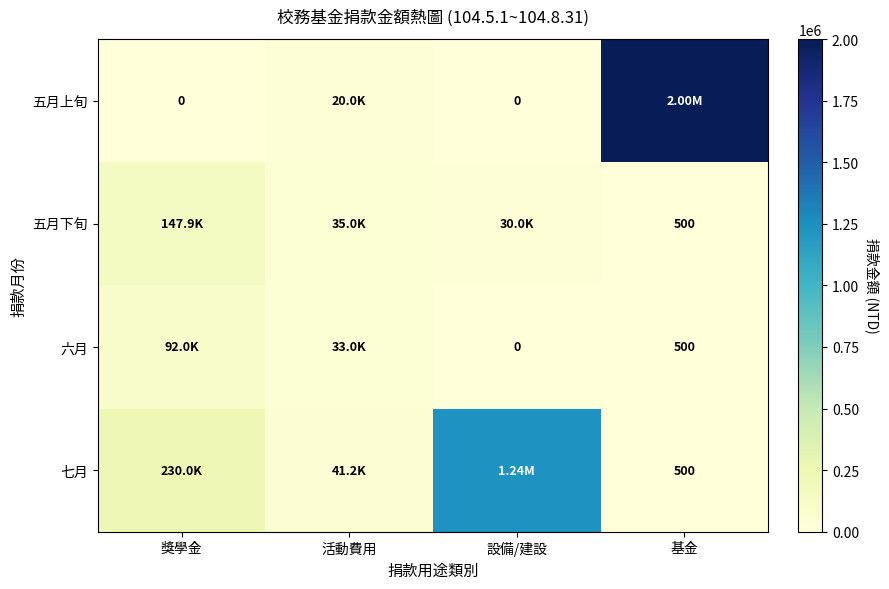

Rank the series at 設備/建設 from highest to lowest value.

七月, 五月下旬, 五月上旬, 六月